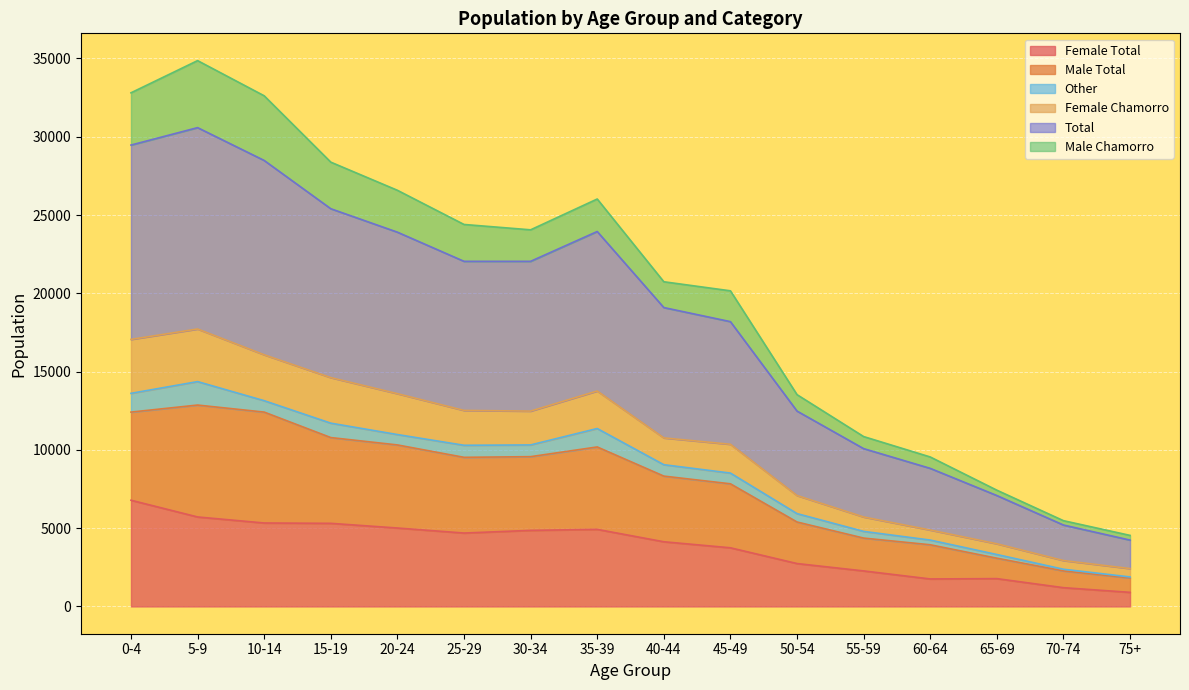

At which category is the sum across all series the highest?

5-9